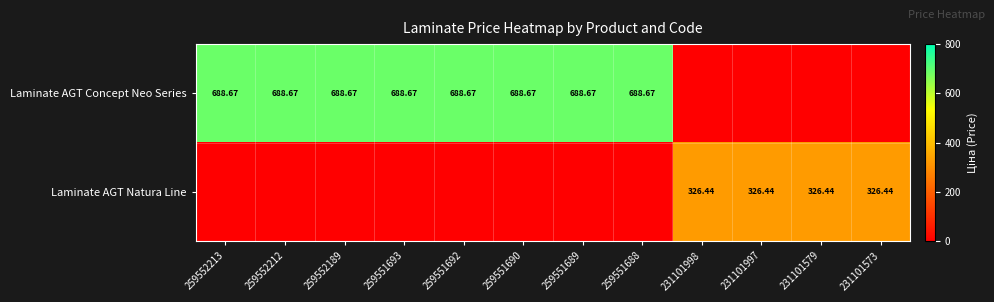

Which series has the largest total across all categories?

Laminate AGT Concept Neo Series